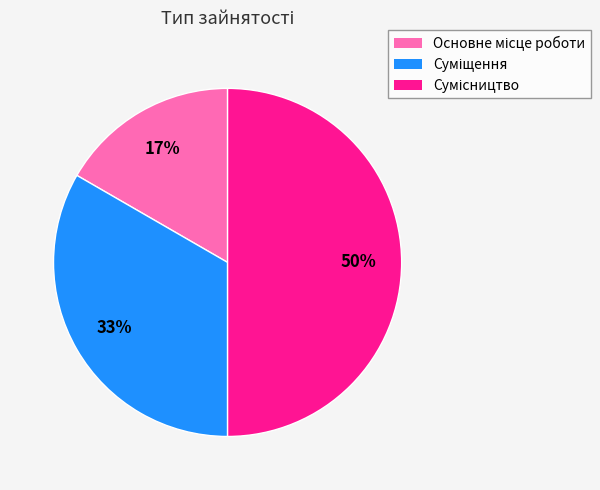

To the nearest percent, what is the difference between the largest and smallest slice percentages?

33%